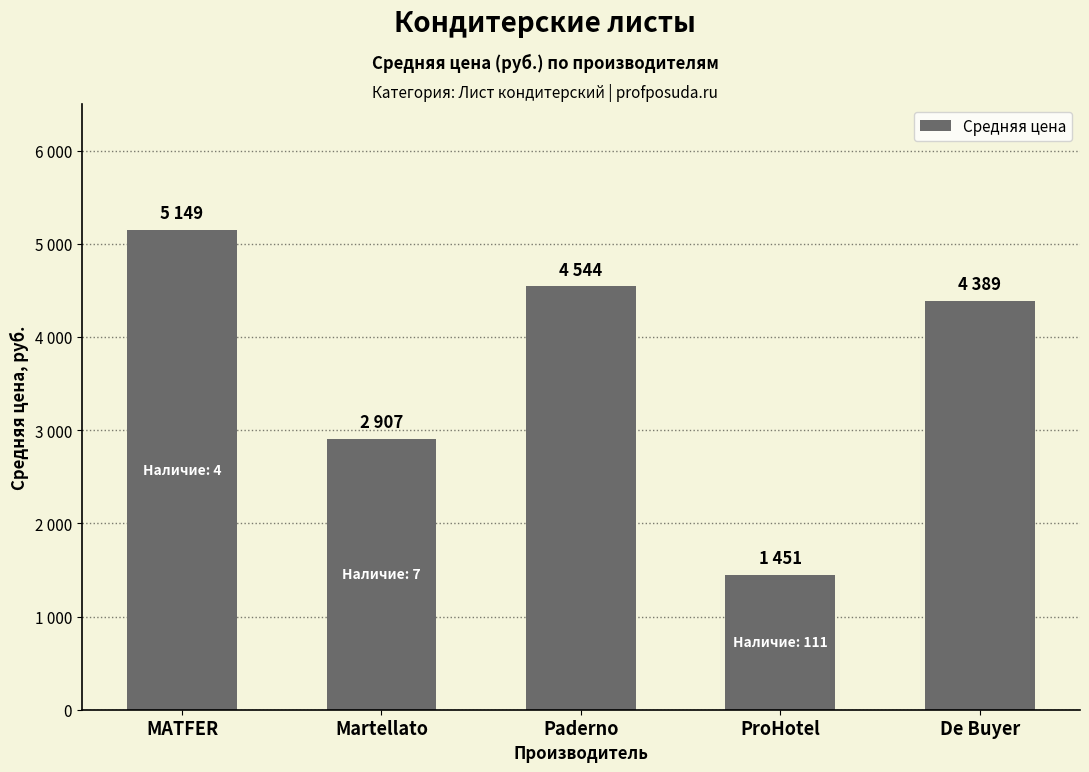

Does the chart contain any negative values?

No